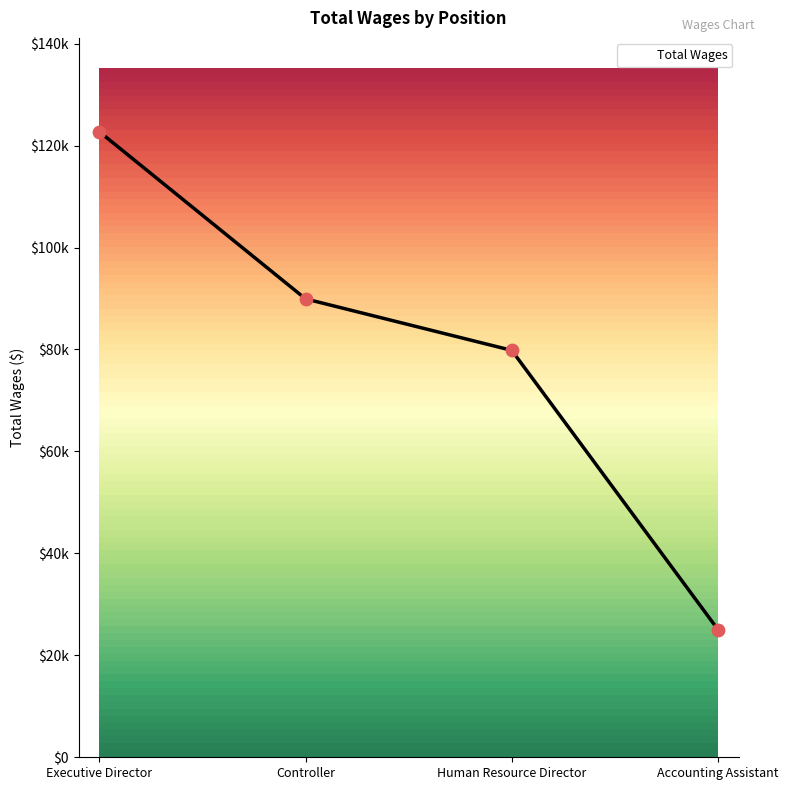

What is the ratio of the value at Executive Director to the value at Controller?

1.4